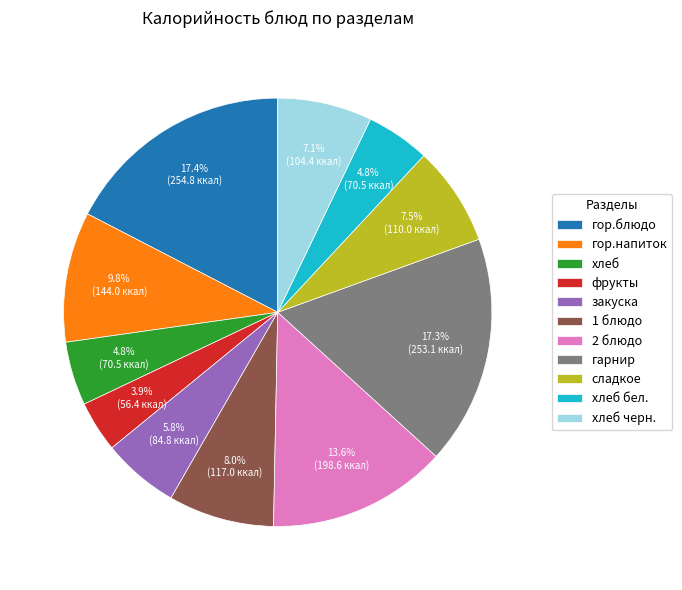

True or false: гарнир accounts for 9% of the total.

False